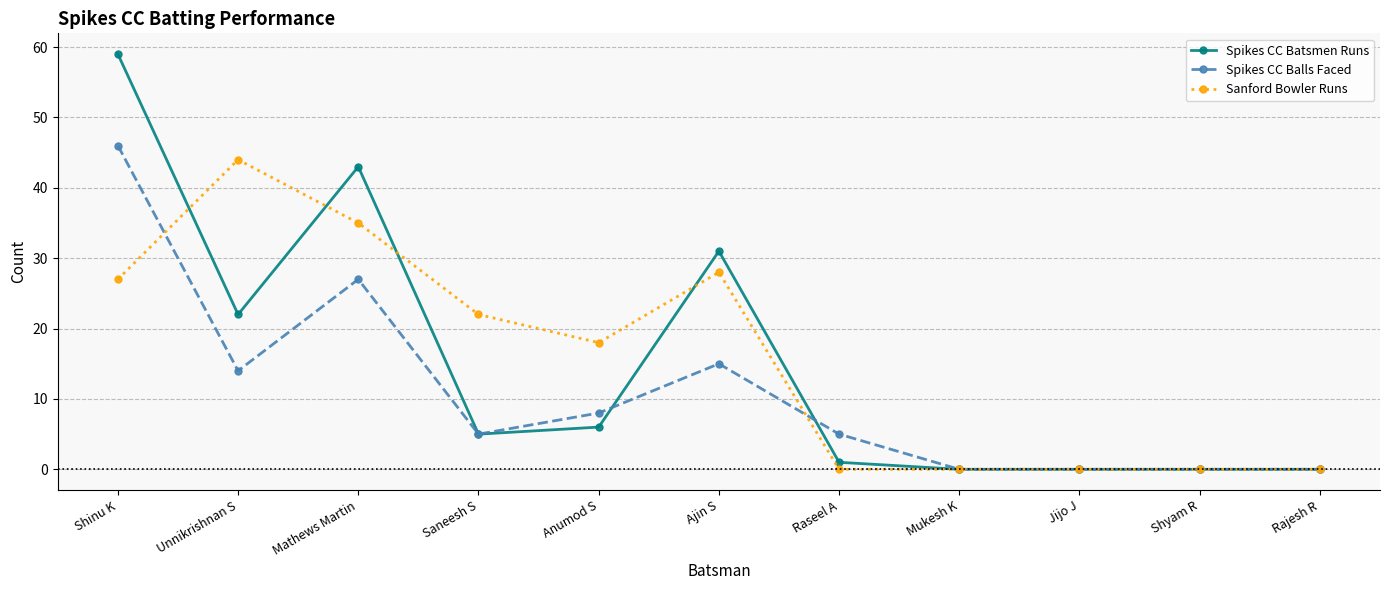

Is this an area chart (filled region under the line)?

No